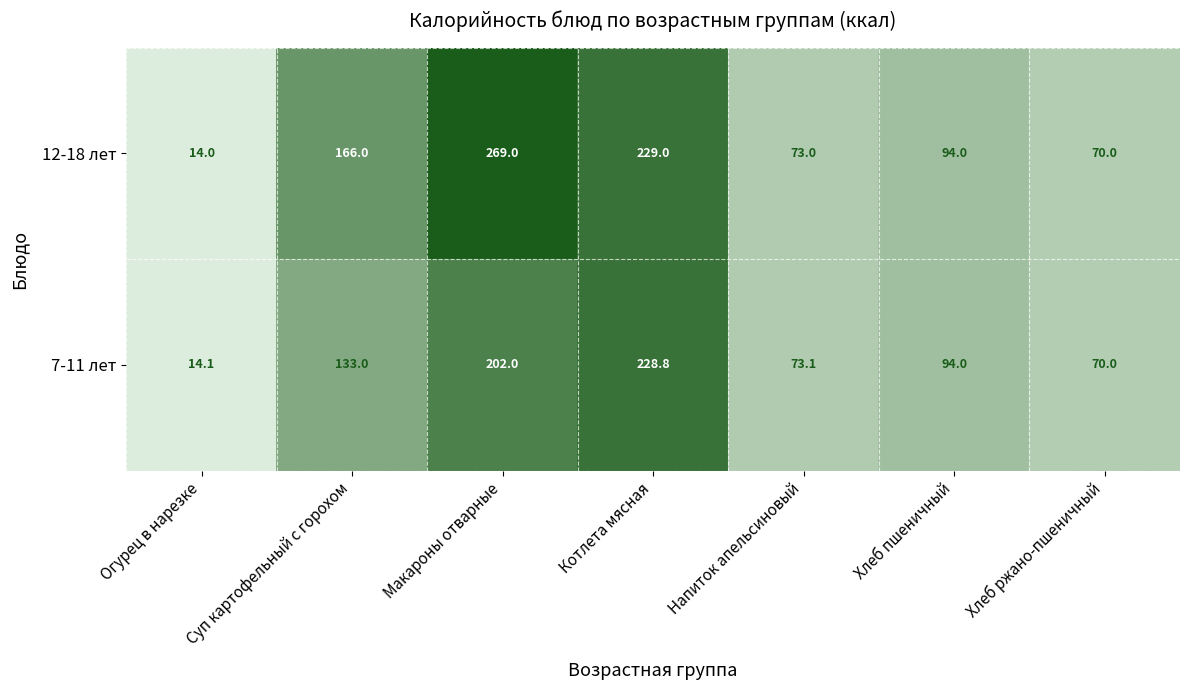

The value of 7-11 лет at Макароны отварные is 118.7. True or false?

False